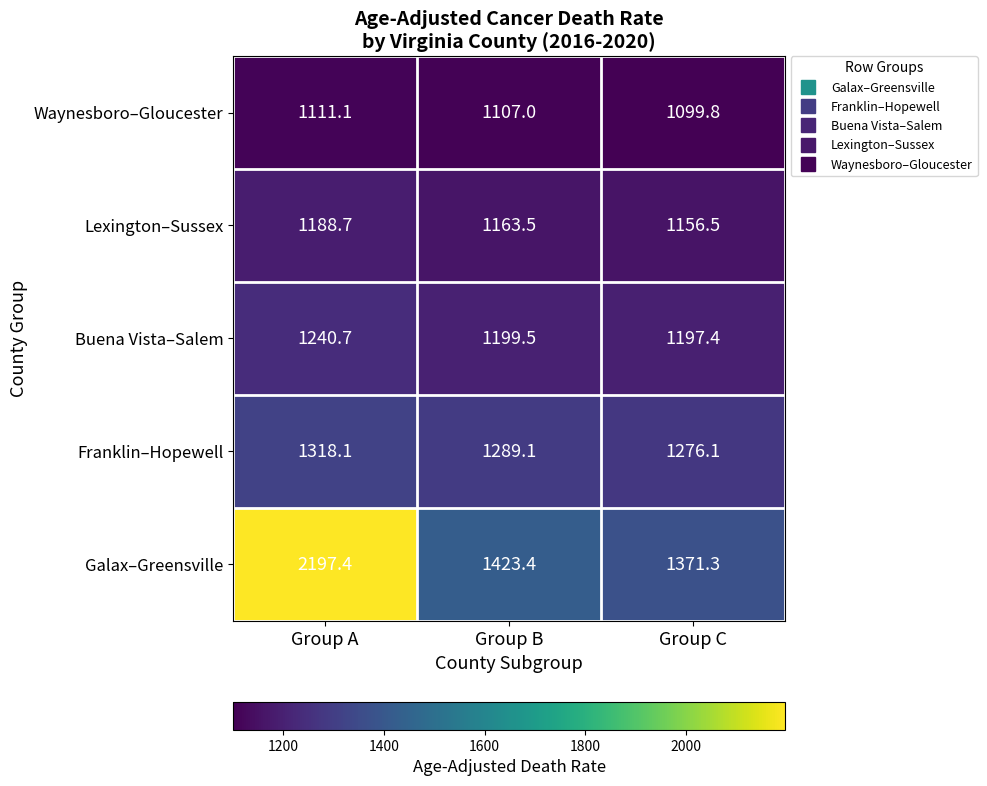

List the labels in order of Buena Vista–Salem value, smallest first.

Group C, Group B, Group A